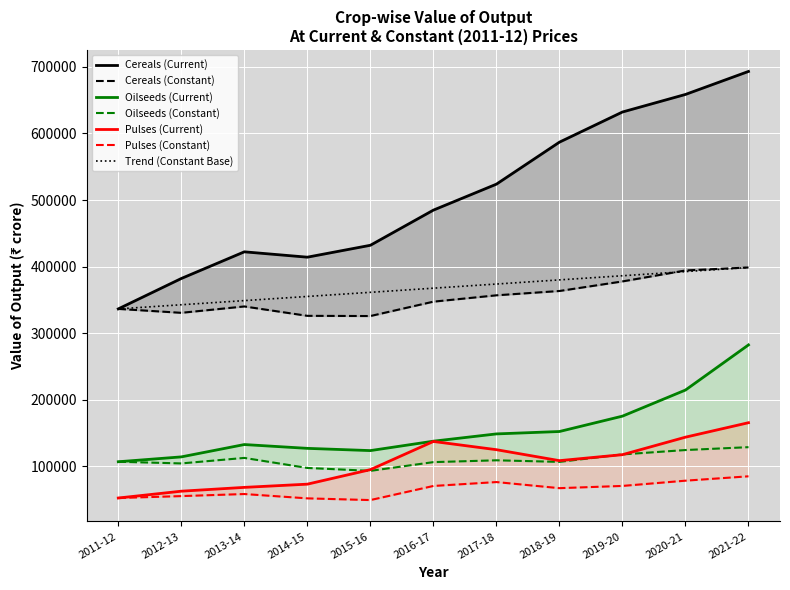

True or false: Oilseeds (Constant) has a value of 92974.0 at 2015-16.

True